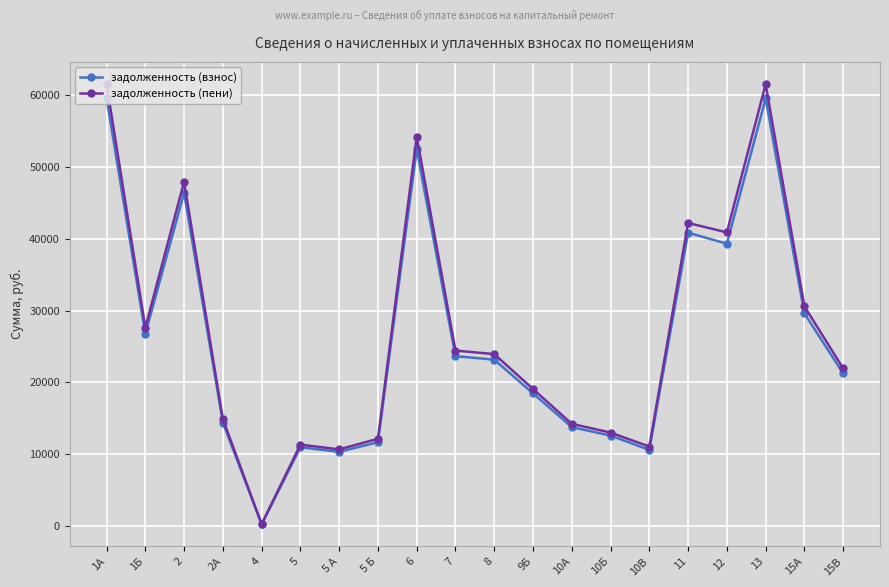

True or false: задолженность (взнос) has more than 0 points higher than both neighbors.

True